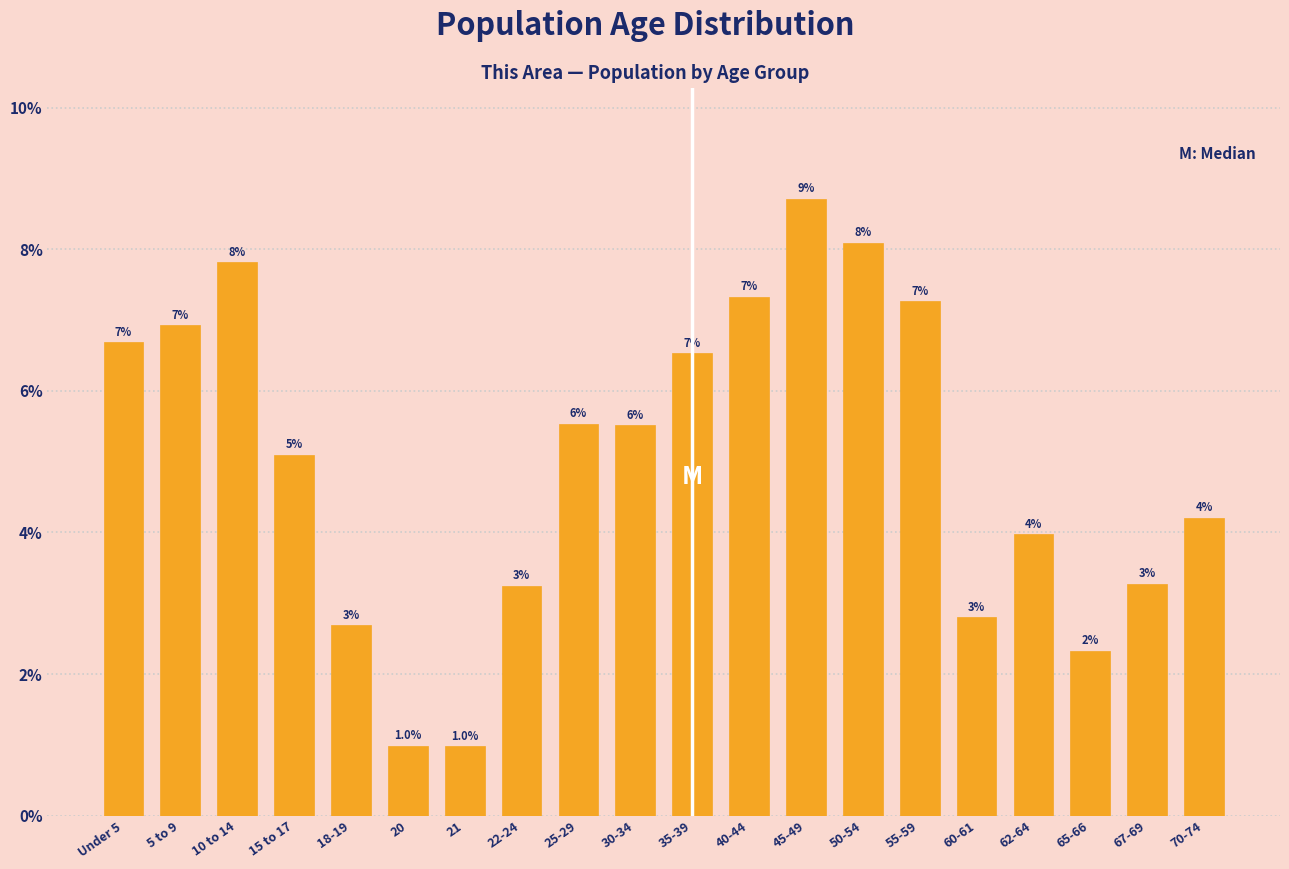

How many bars are there in total?

20